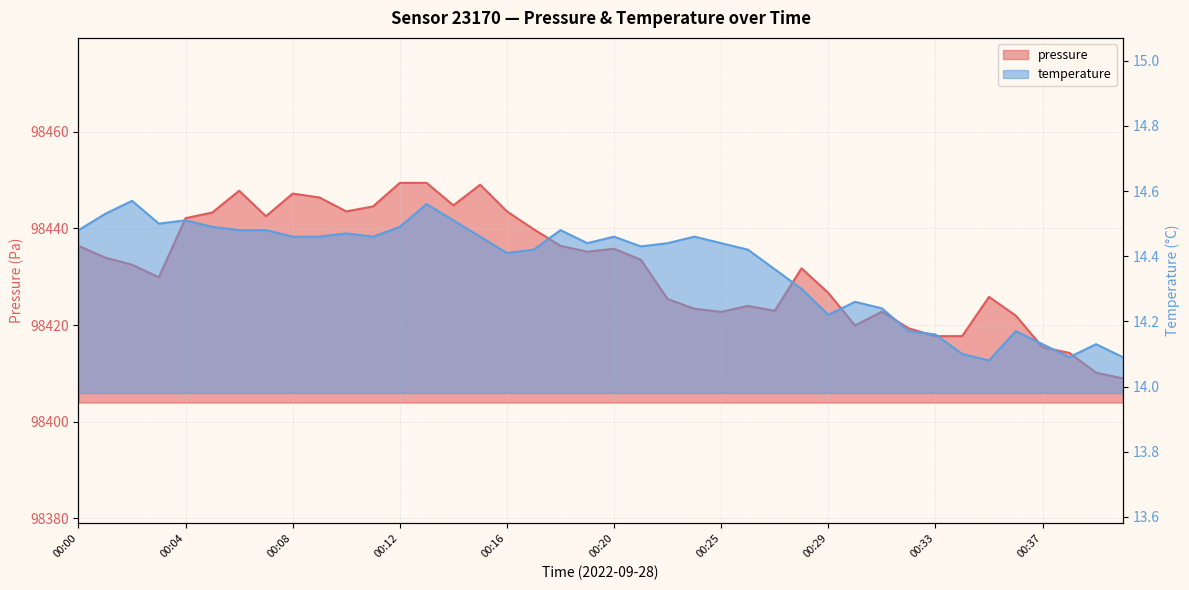

What is the difference between the temperature values at 00:27 and 00:04?

0.2